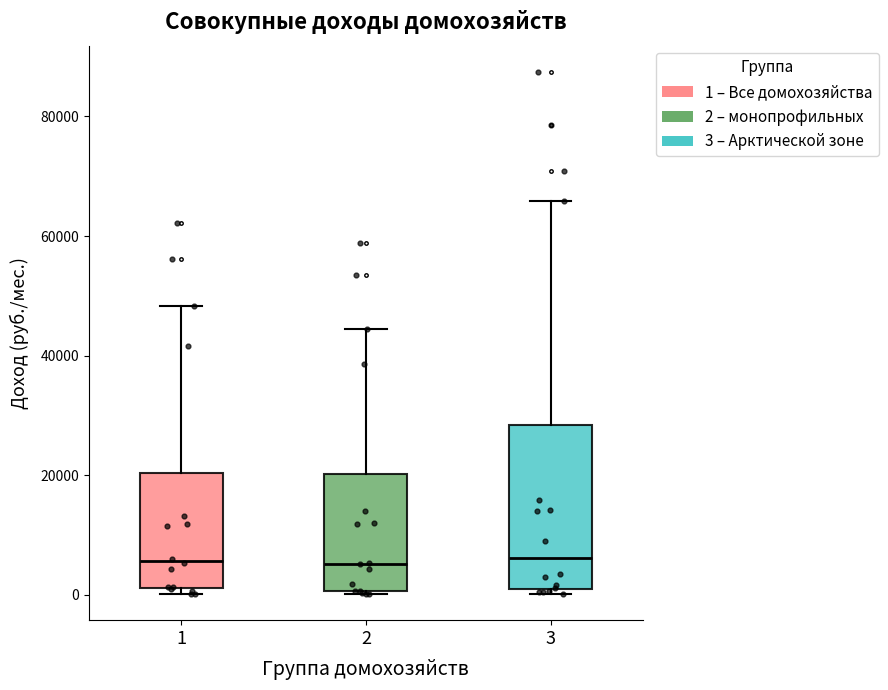

Reading left to right, read every box against the y-axis: the position of its median line, the range the box covers, and the ends of its whiskers. The values are not printed on the chart, so give them approximately, as read against the axis.

1: median 6000, box 2000 to 20000, whiskers 0 to 48000
2: median 6000, box 0 to 20000, whiskers 0 to 44000
3: median 6000, box 2000 to 28000, whiskers 0 to 66000